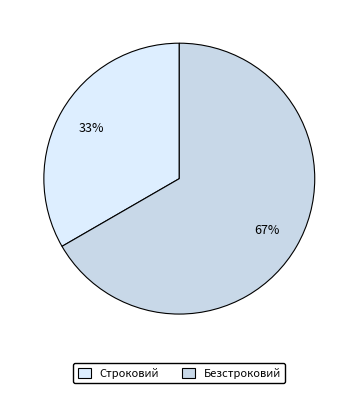

What is the majority slice?

Безстроковий